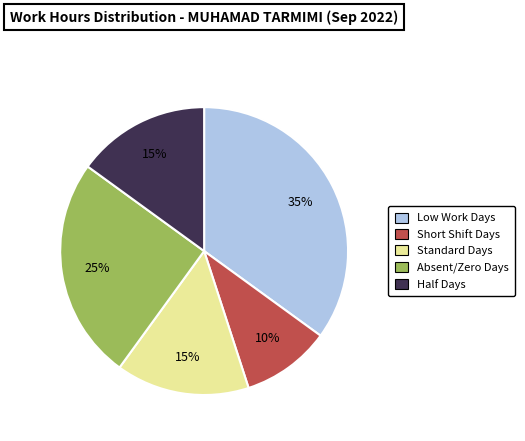

To the nearest percent, what is the difference between the largest and smallest slice percentages?

25%